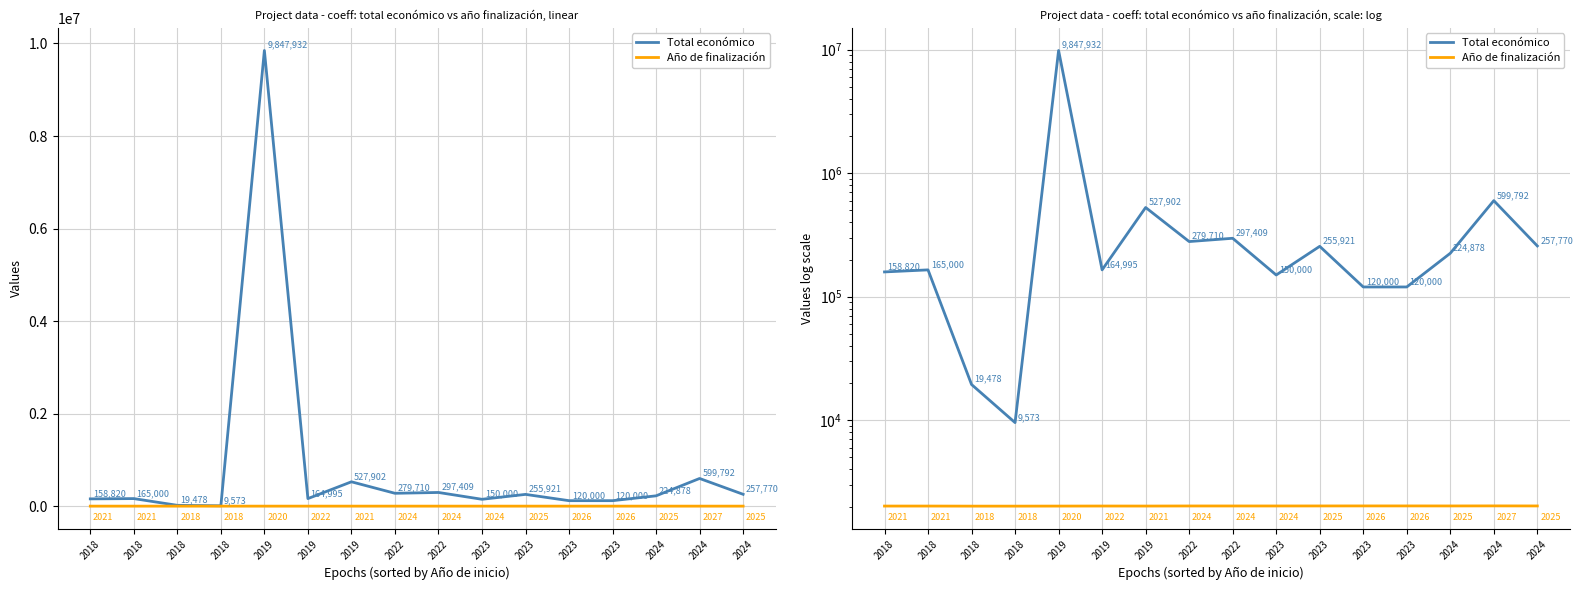

What is the value of the Año de finalización point at the 1st from the left?

2021